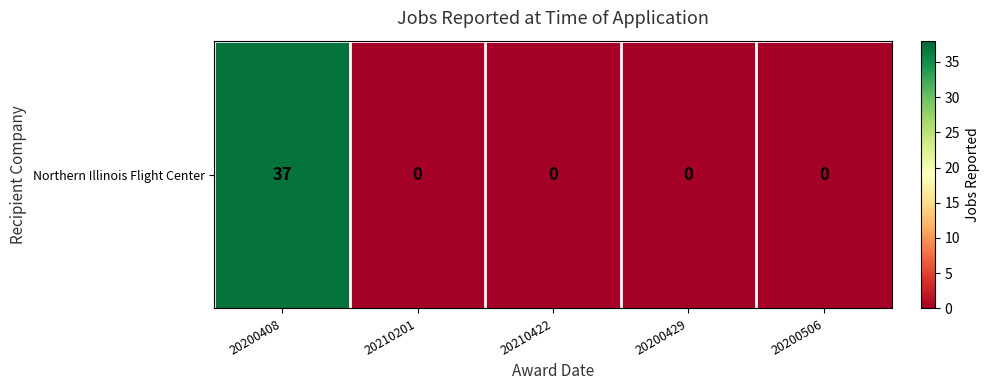

List the labels in order of value, smallest first.

20210201, 20210422, 20200429, 20200506, 20200408